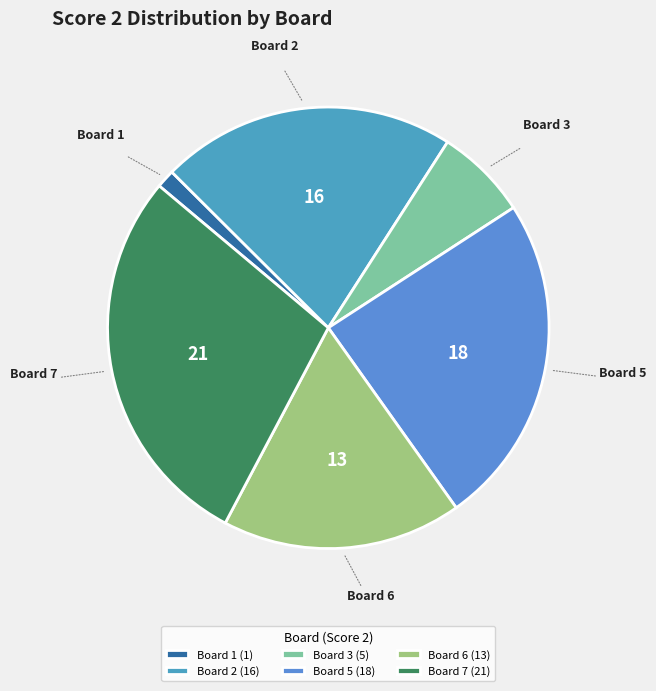

Does any single category account for the majority?

No